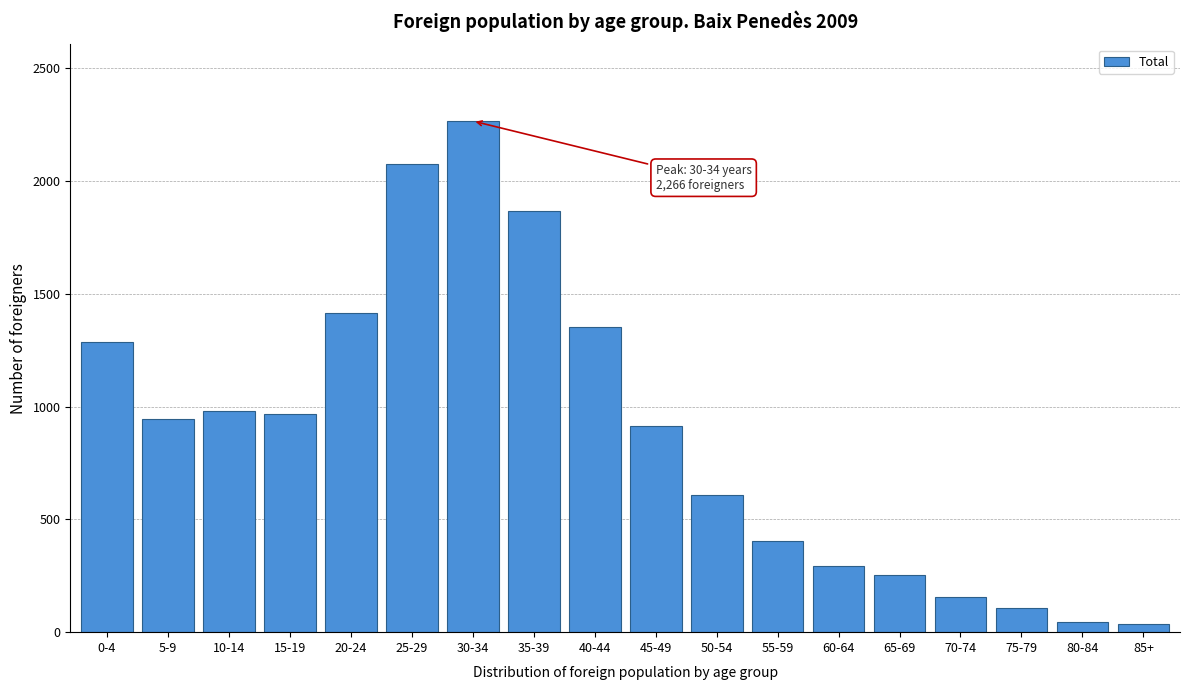

Which category has the highest value across all series?

30-34